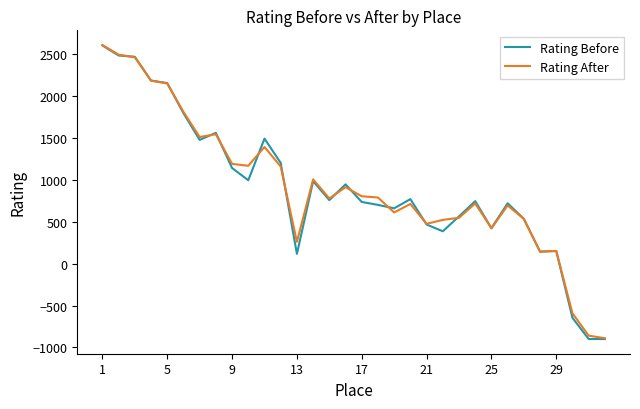

Which series has the widest spread of values?

Rating Before